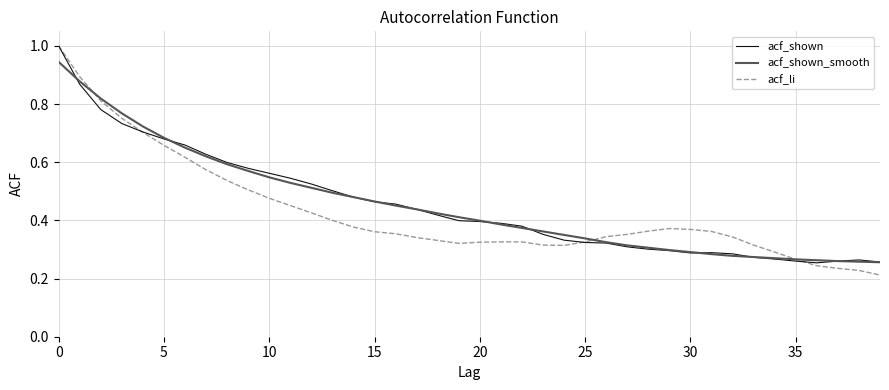

Which series has the widest spread of values?

acf_li